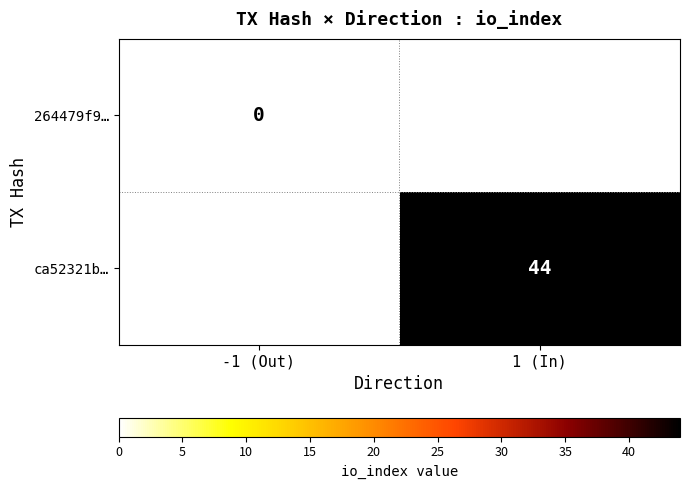

True or false: ca52321b… has a value of 15.8 at 1 (In).

False